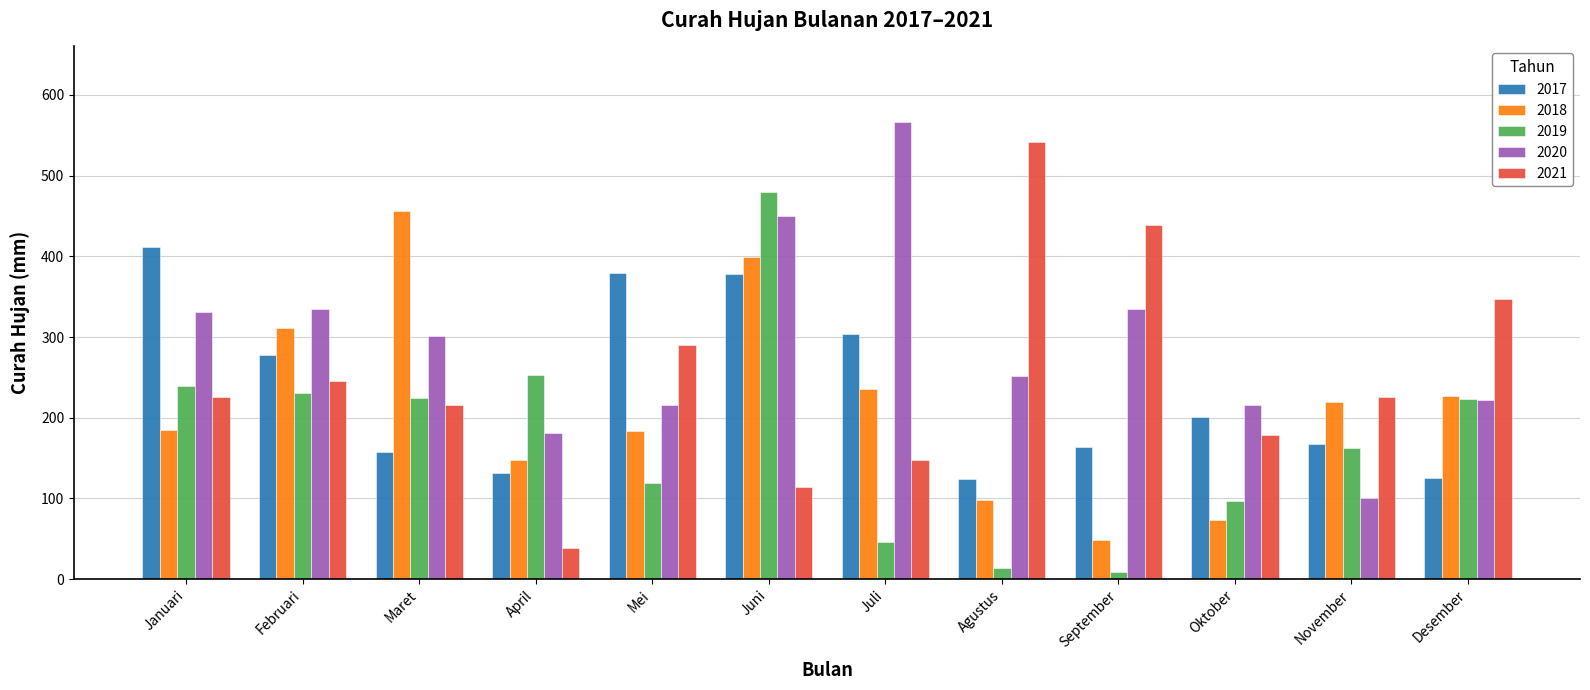

Which series has the largest range (max minus min)?

2021